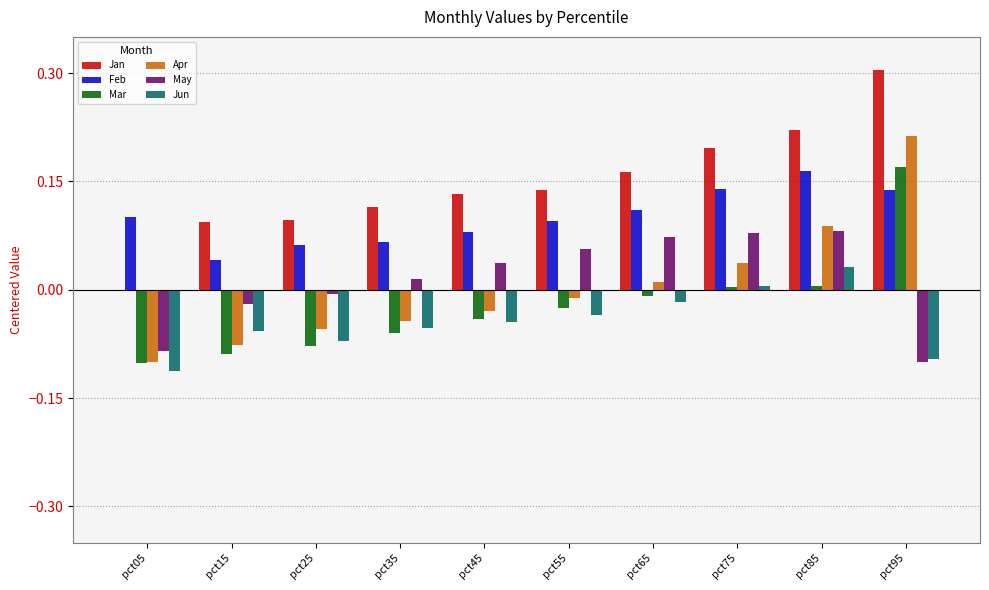

Which series changed the most between pct25 and pct95?

Apr